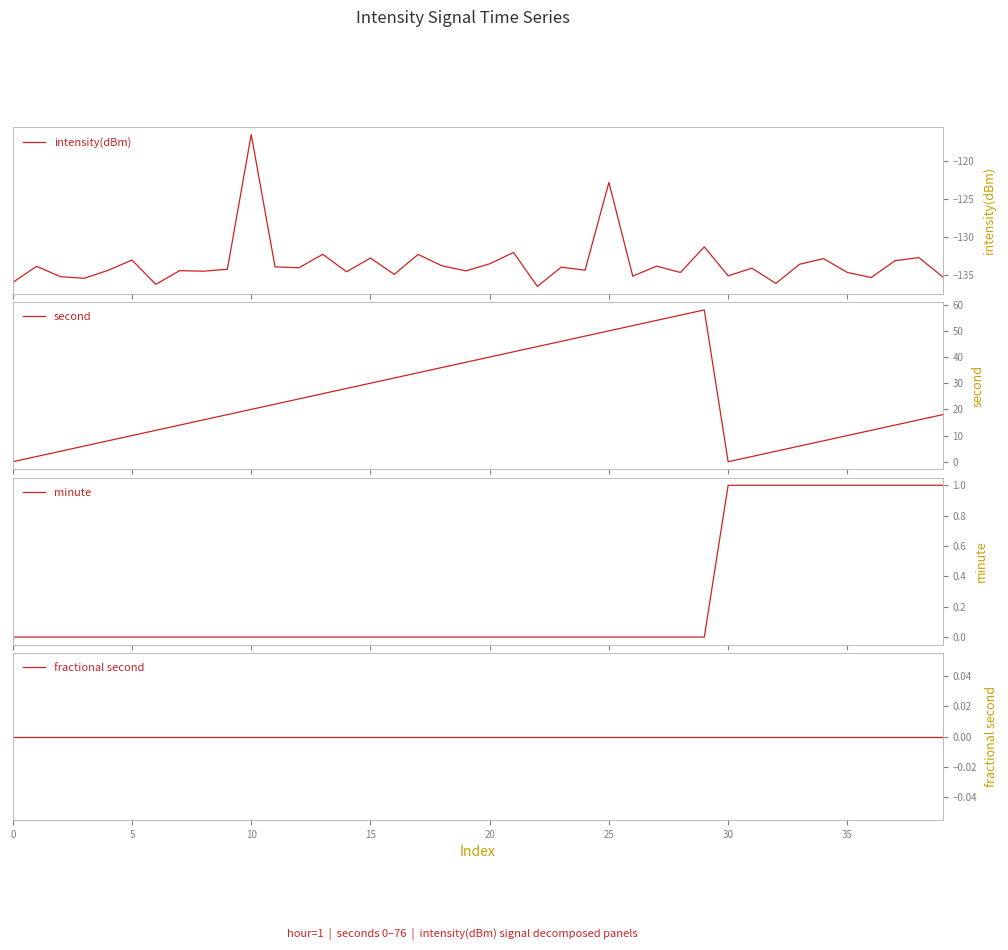

What is the difference between the maximum and second lowest values in the minute series?

1